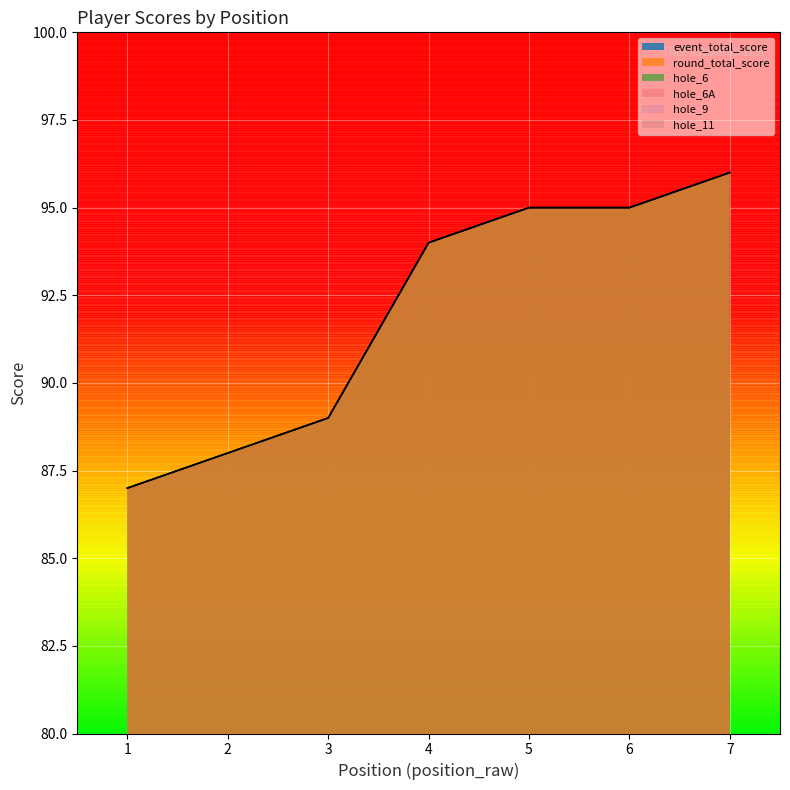

What is the spread (max minus min) of values at 3?

86